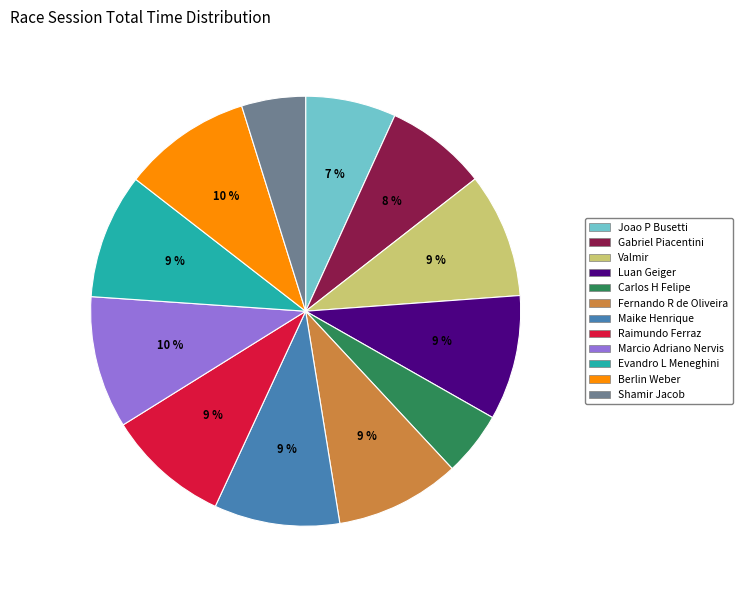

To the nearest percent, what portion does Joao P Busetti represent?

7%